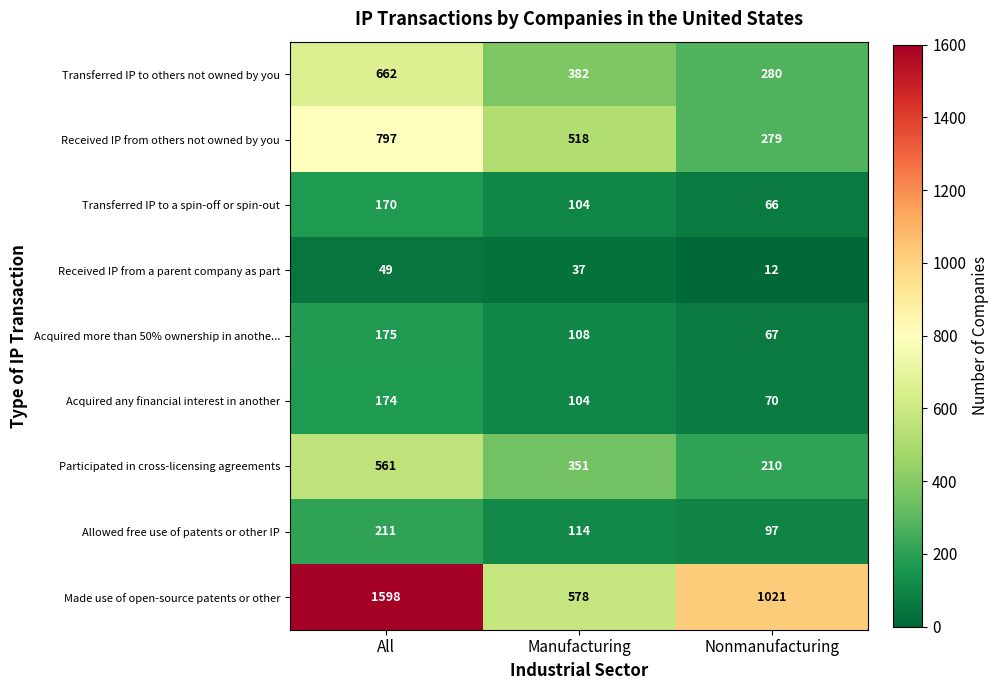

At which category is the sum across all series the highest?

All